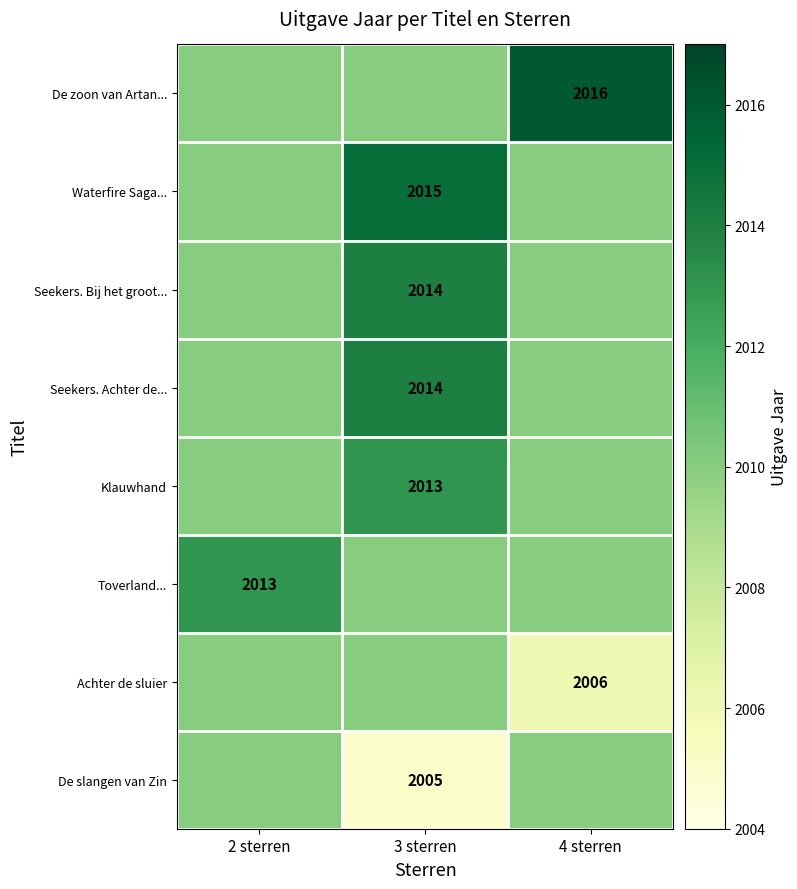

How many data points does each series have?

3